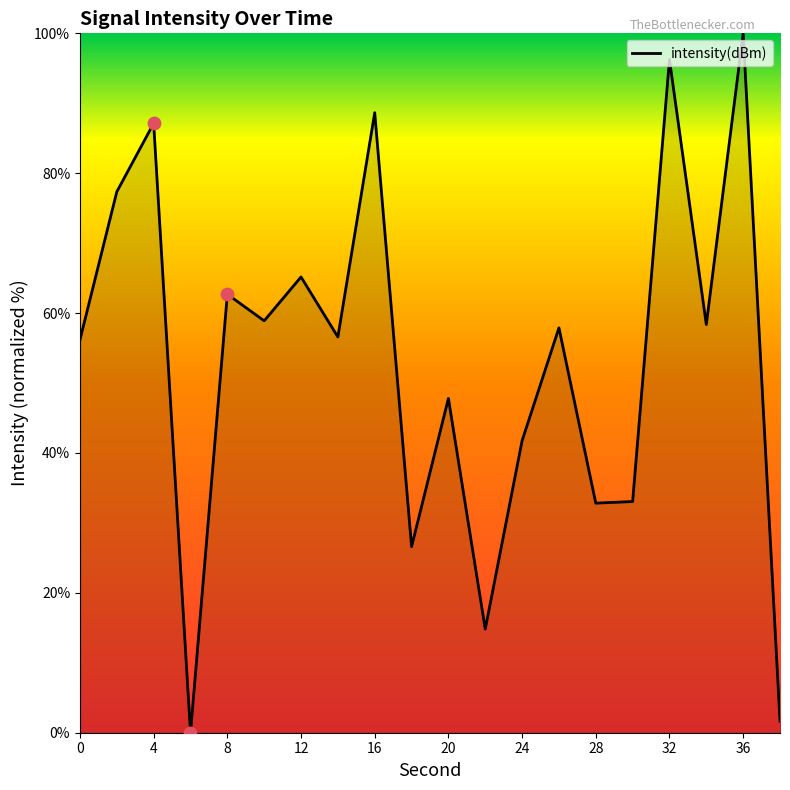

What is the difference between the maximum and minimum values?

100.0